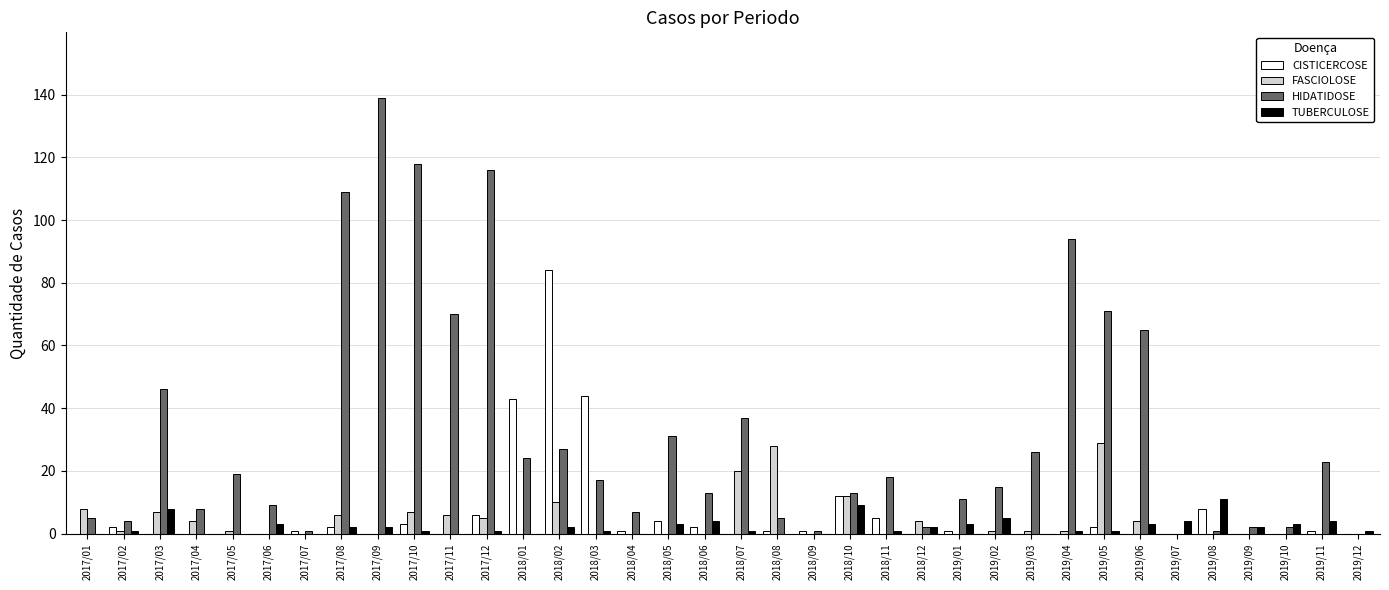

Between 2017/01 and 2017/02, which series saw the biggest shift?

FASCIOLOSE